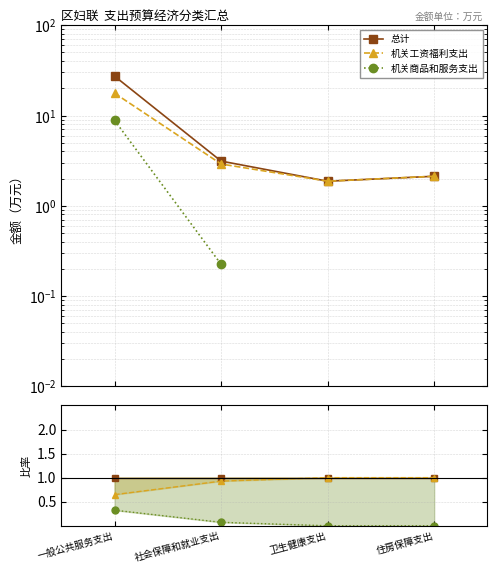

Between 住房保障支出 and 卫生健康支出, which is larger?

住房保障支出